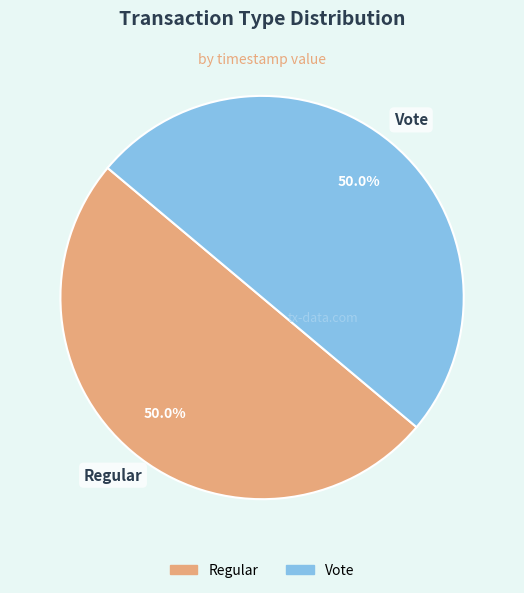

How many segments does this pie chart have?

2